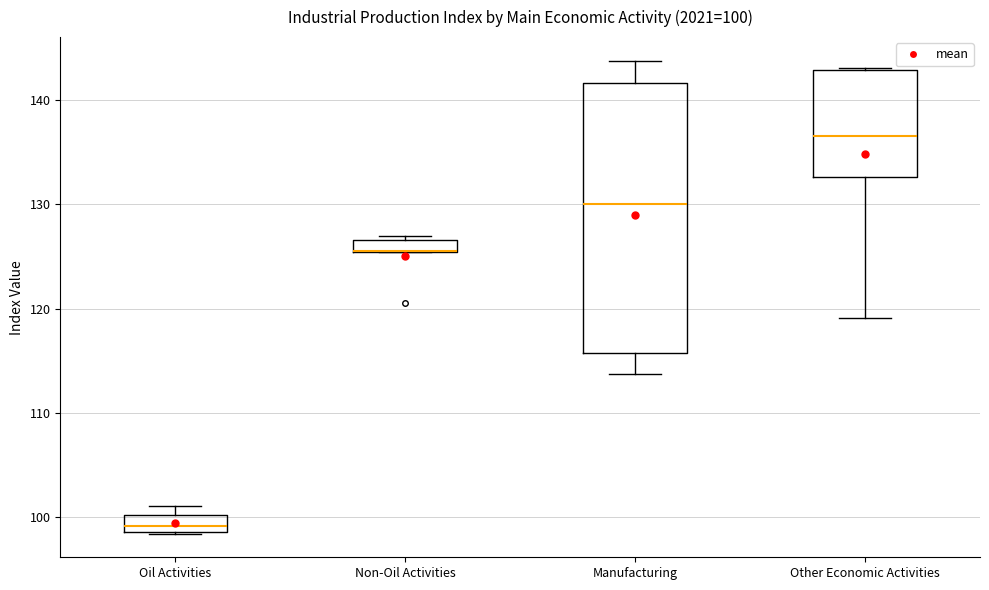

Which box is the tallest, from its lower edge to its upper edge?

Manufacturing